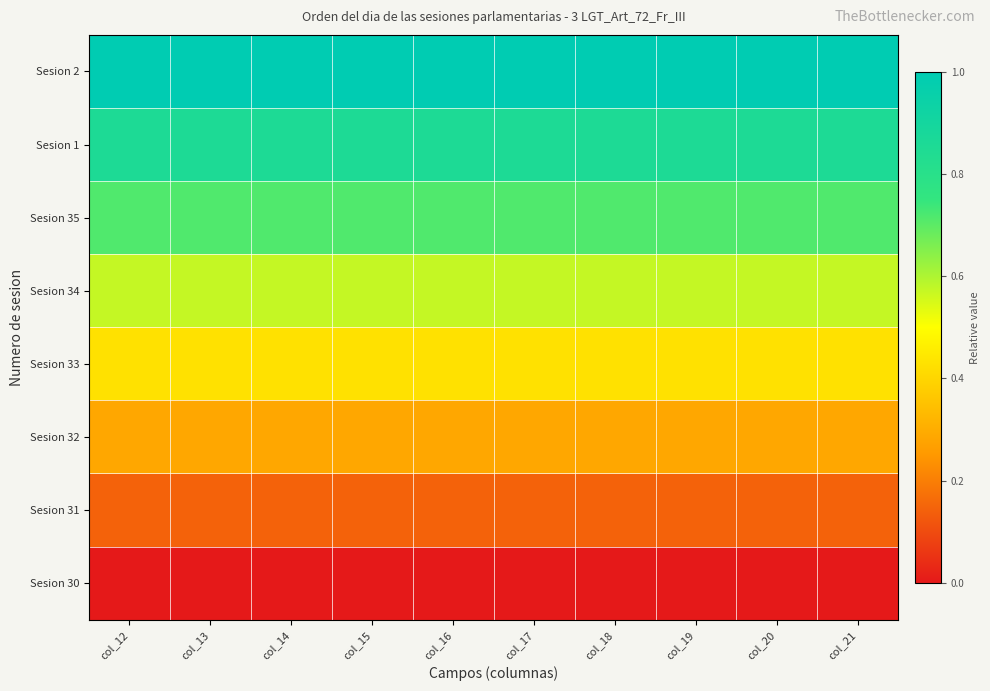

What is the maximum value shown in the chart?

1.0